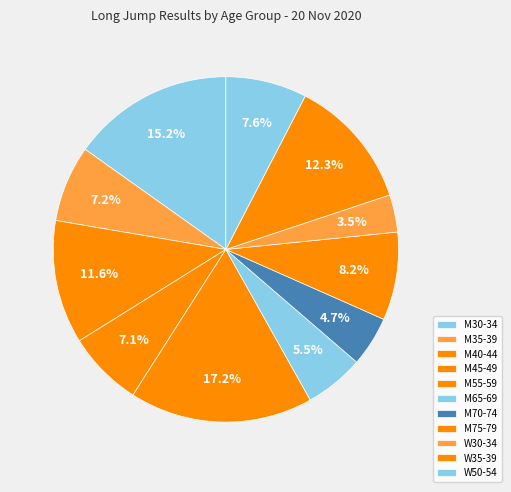

Count the number of slices in the pie.

11